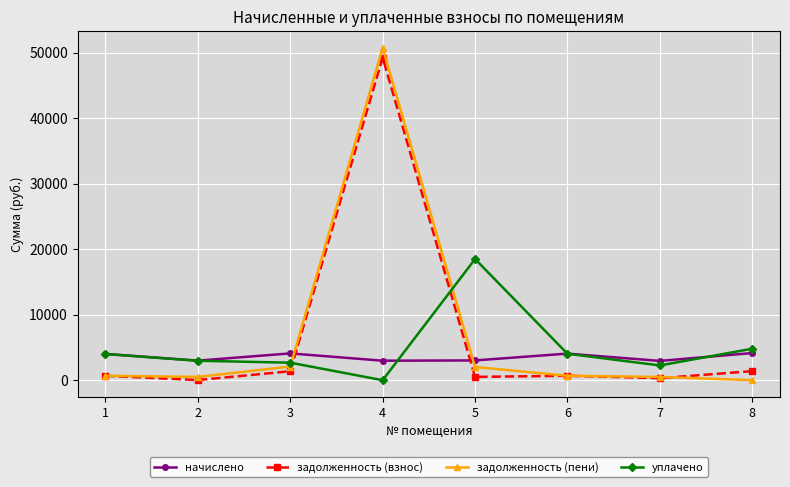

At which category does задолженность (пени) reach its first local valley?

2